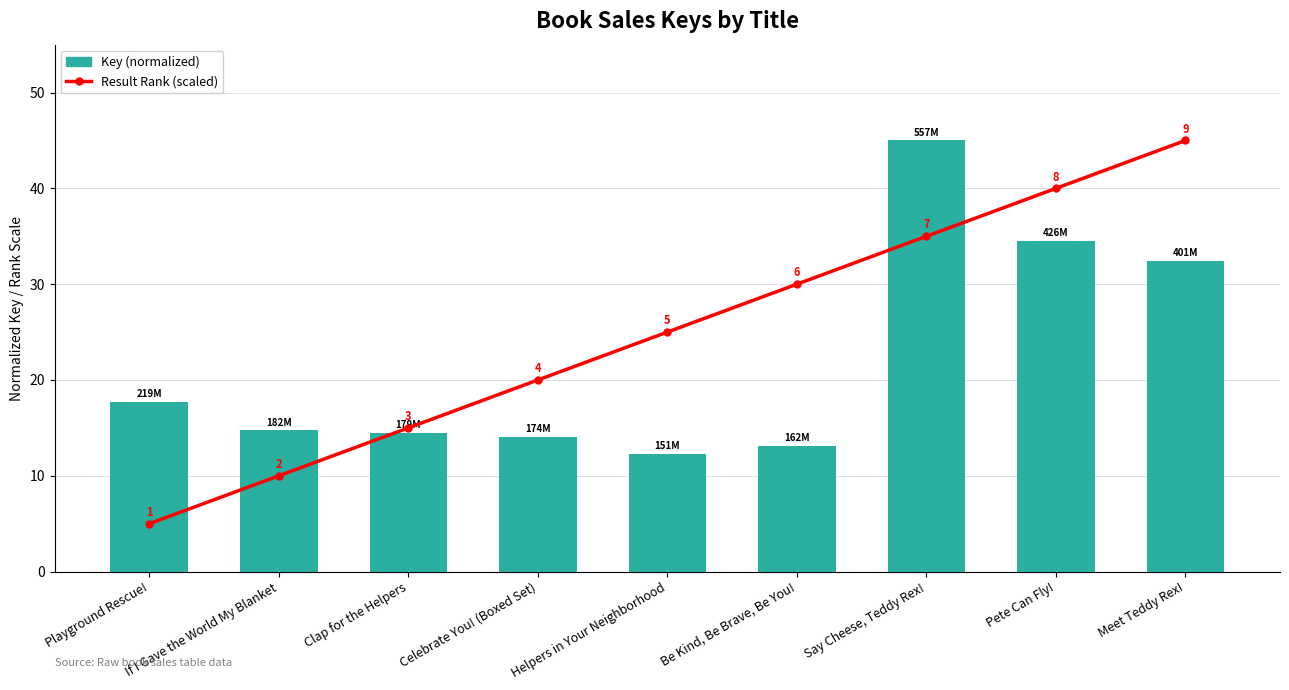

How many values in the Result Rank (scaled) series exceed 25?

4